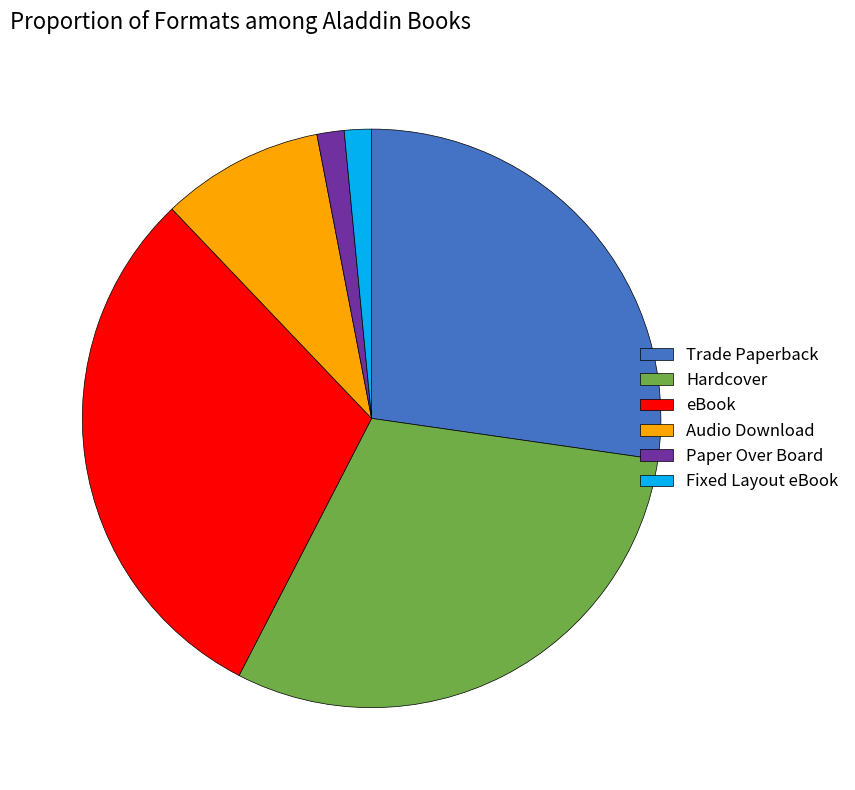

True or false: Trade Paperback accounts for 34% of the total.

False